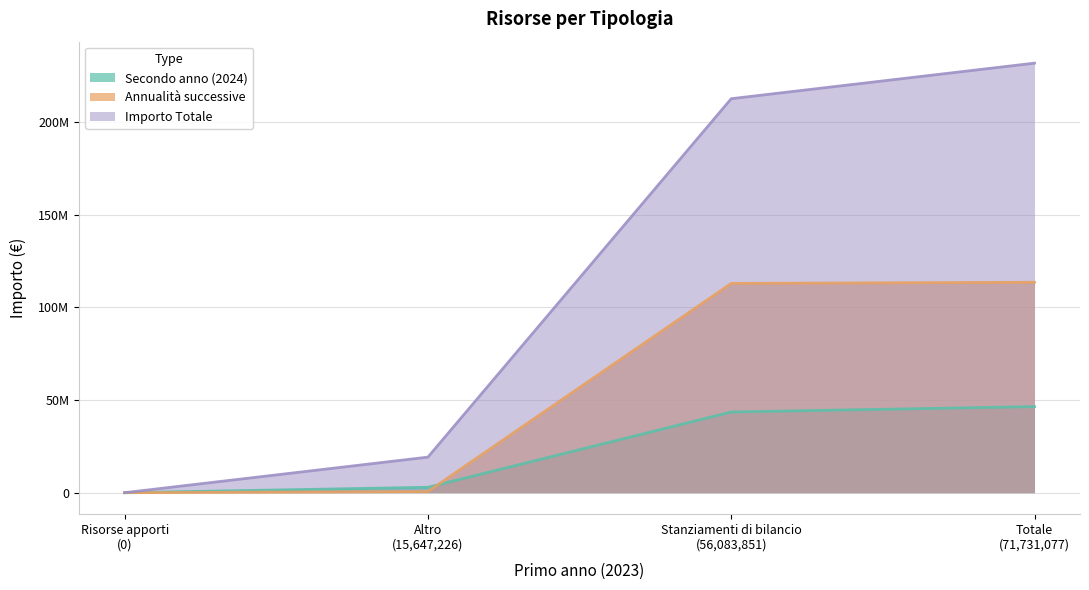

What is the average value of the Importo Totale series?

115810056